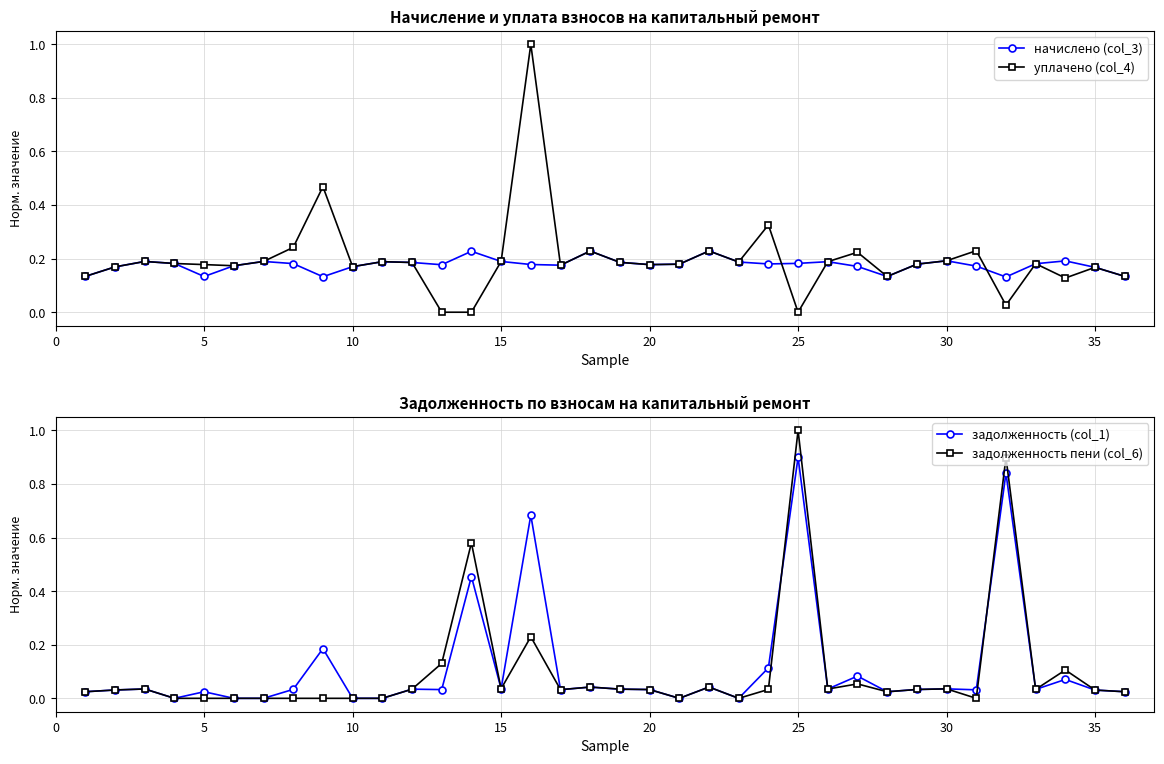

Count the number of data series in this chart.

4